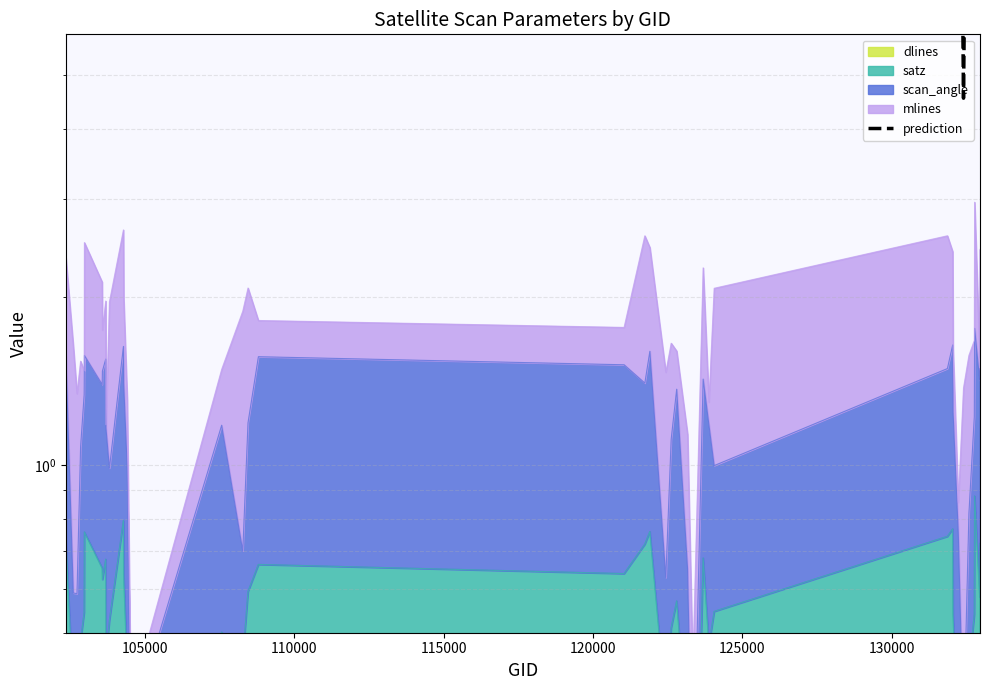

How many data points are less than 77?

19